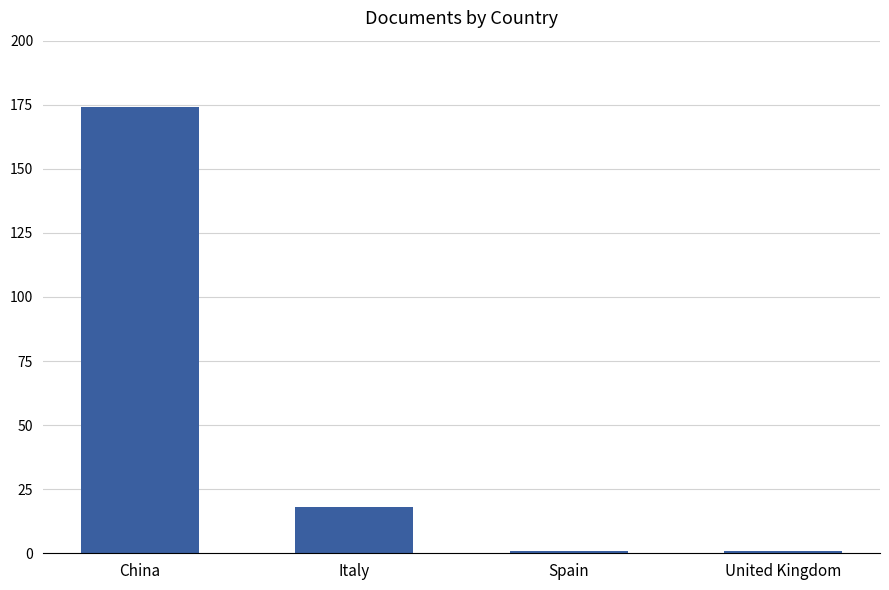

What is the greatest value displayed?

174